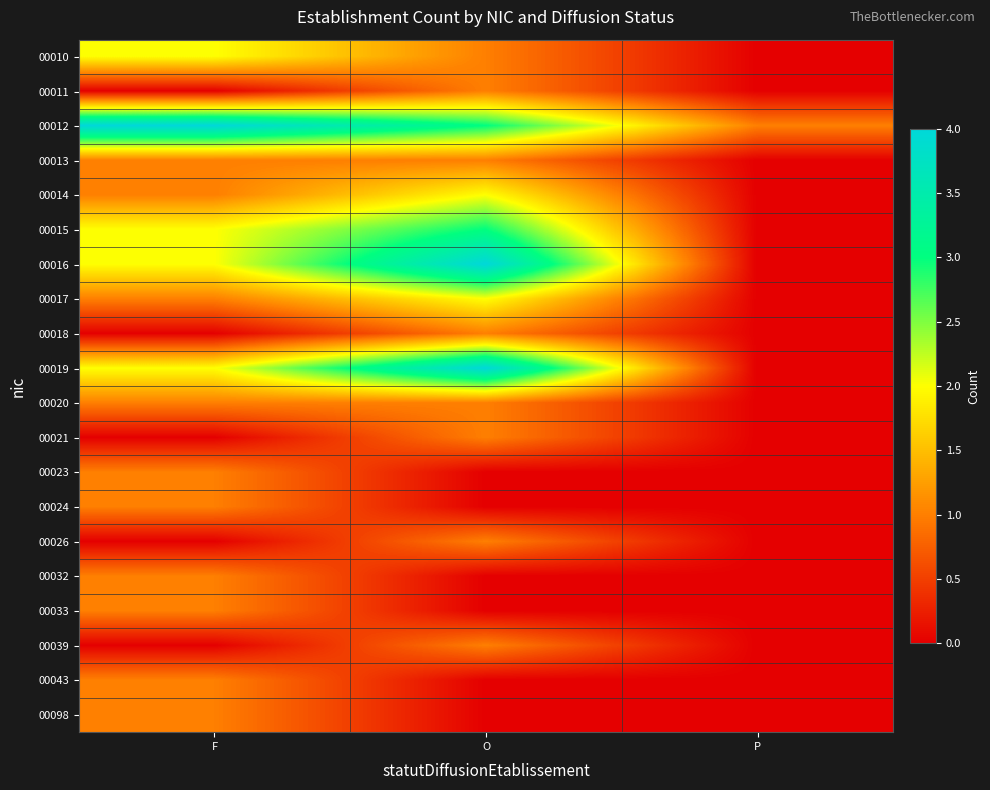

At how many categories does at least one series exceed 2?

2